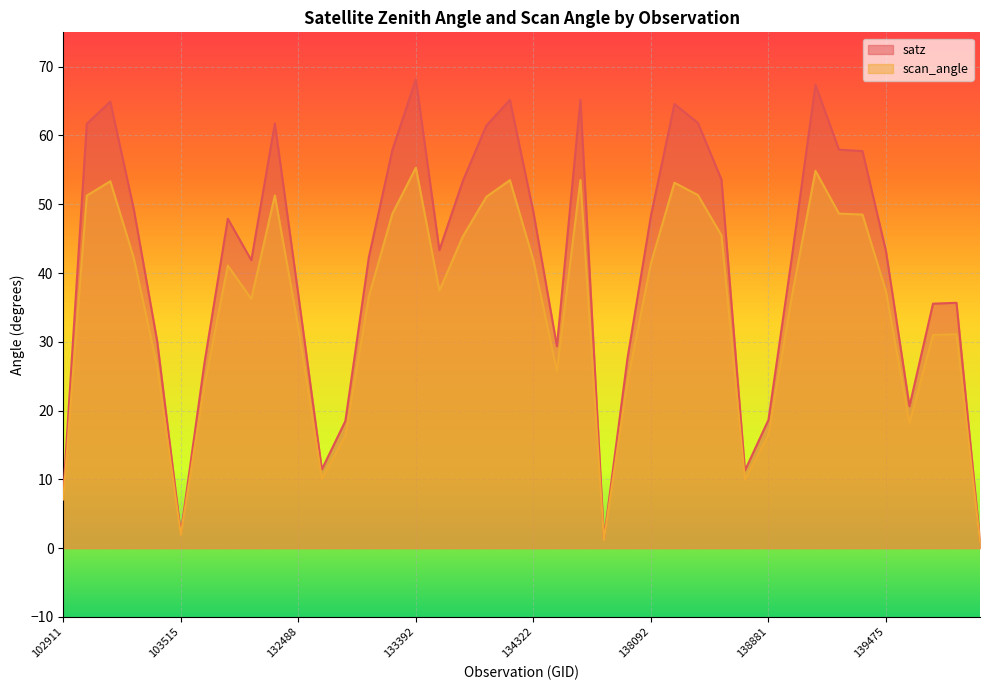

What is the highest value of the satz series?

68.2